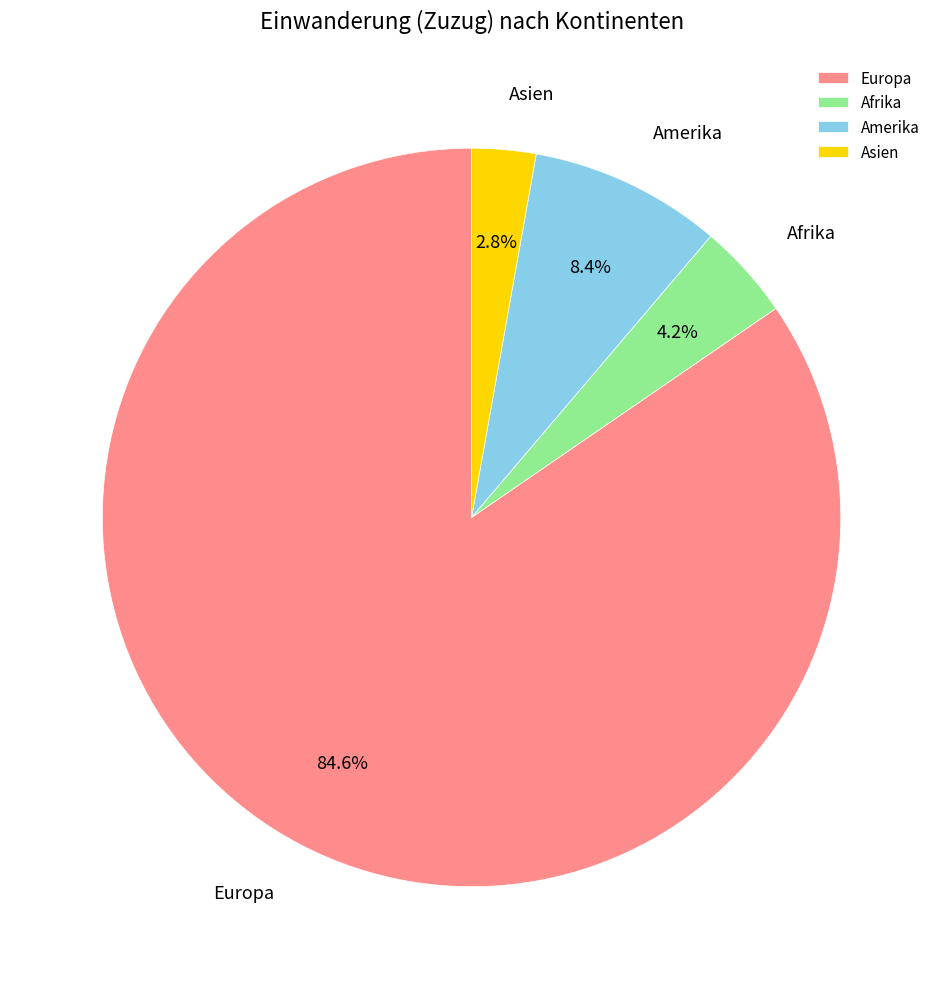

Which category has the smallest portion of the pie?

Asien